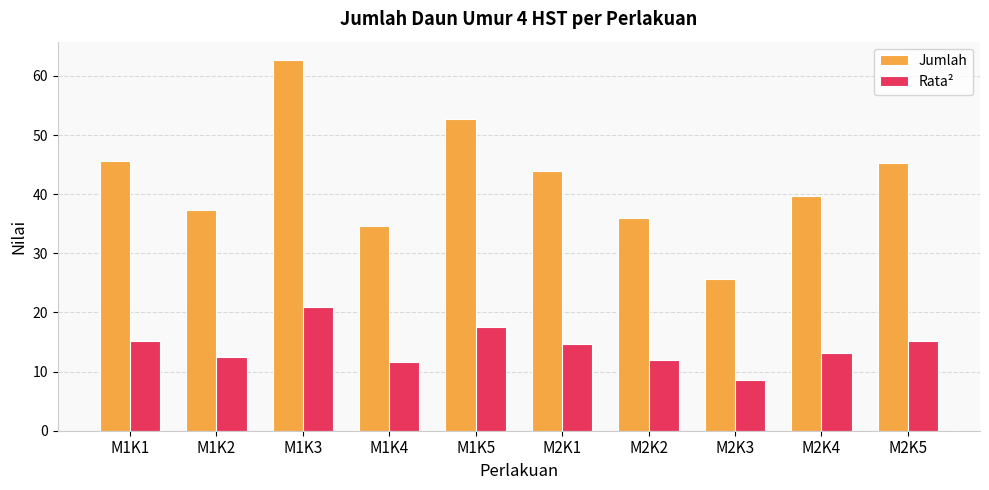

Where does the Rata² series first go above 14?

M1K1